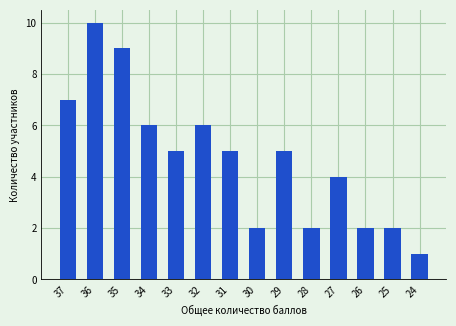

Which has a higher value, 24 or 29?

29